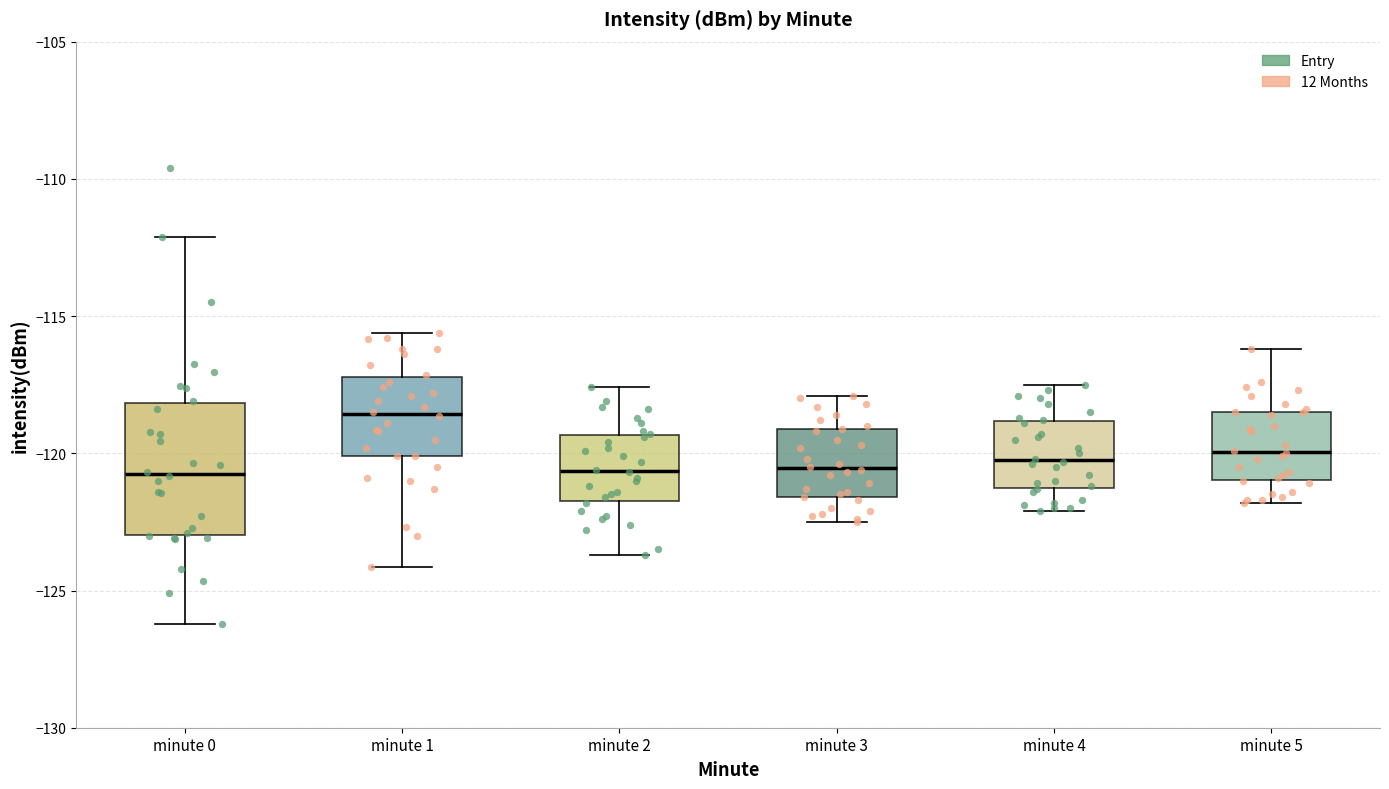

Where does the upper whisker of the box for minute 4 end on the y-axis? The values are not printed on the chart, so give them approximately, as read against the axis.

-117.5